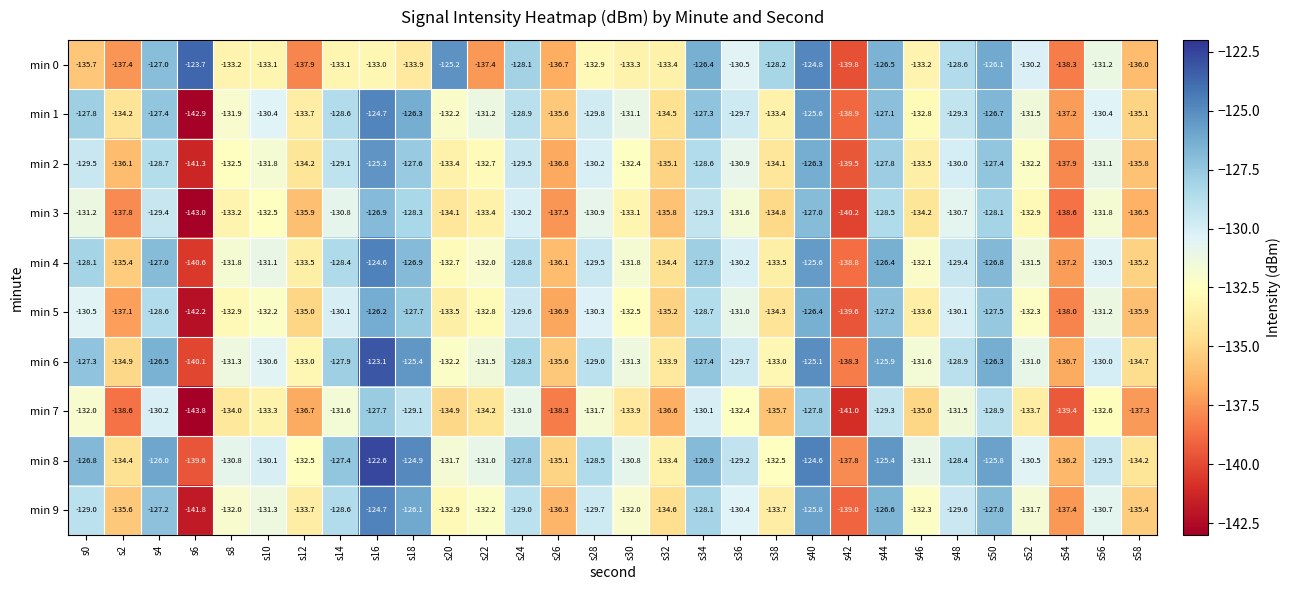

What is the difference between the highest and lowest values at s56?

3.1